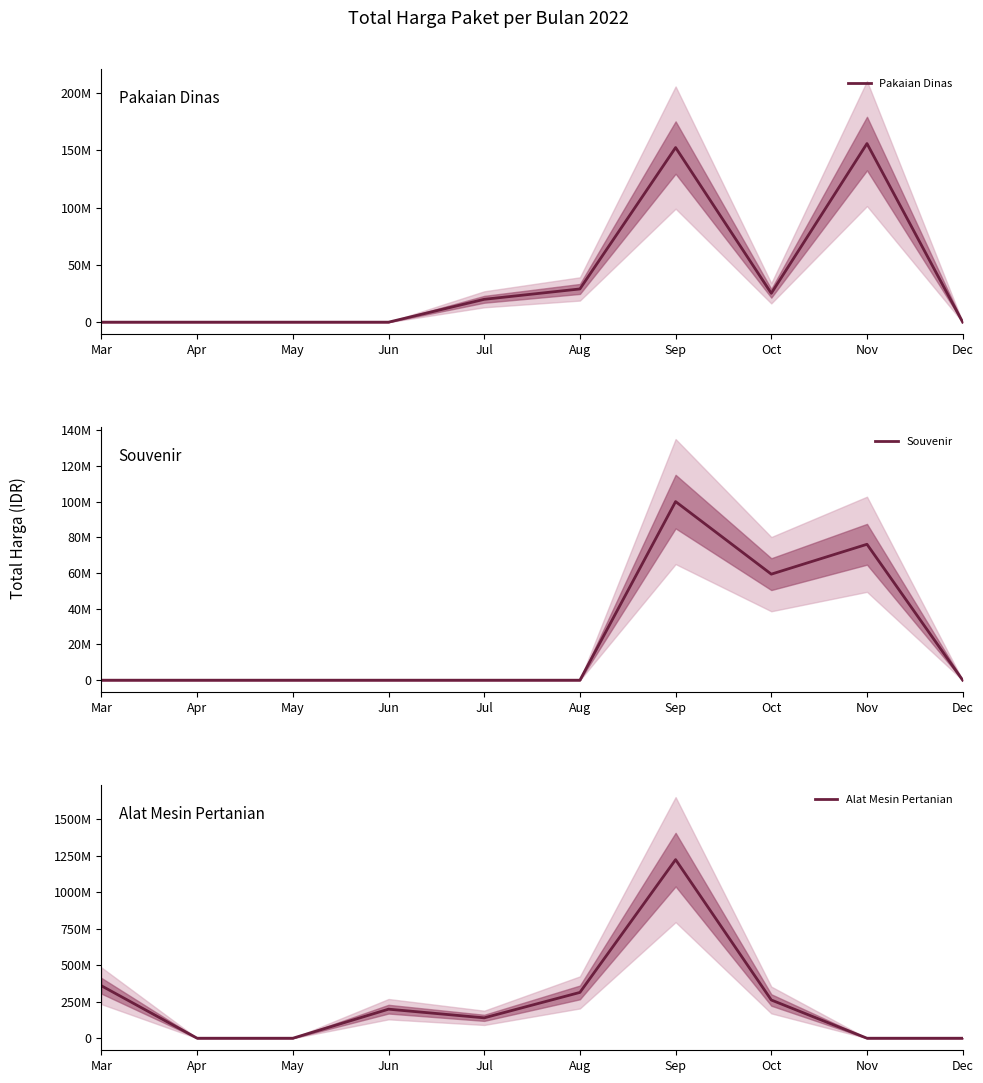

Is the value of Souvenir at Jun greater than the value of Alat Mesin Pertanian at Jun?

No